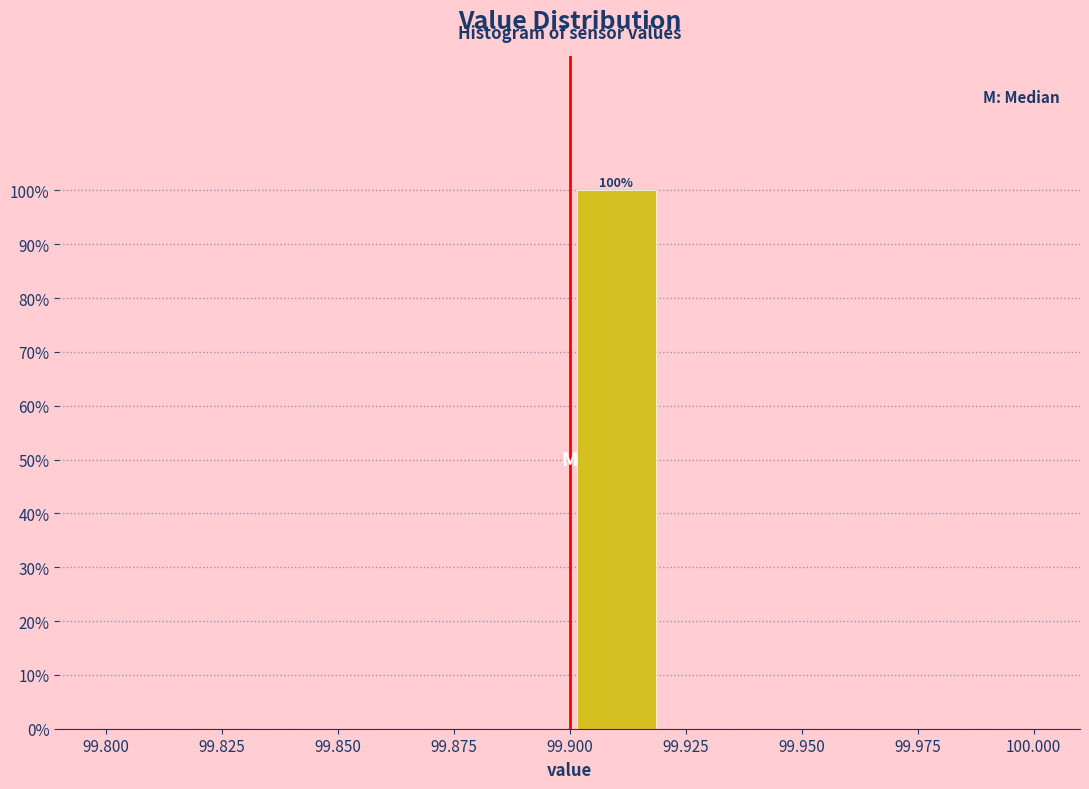

Over which range of the x-axis is the bar tallest?

99.90 to 99.92